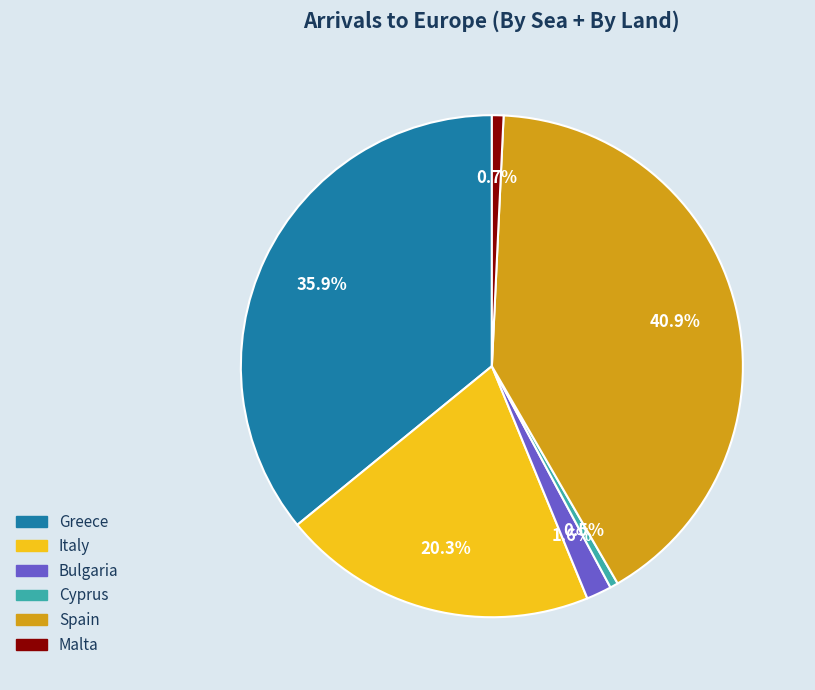

Is there a majority slice in this chart?

No